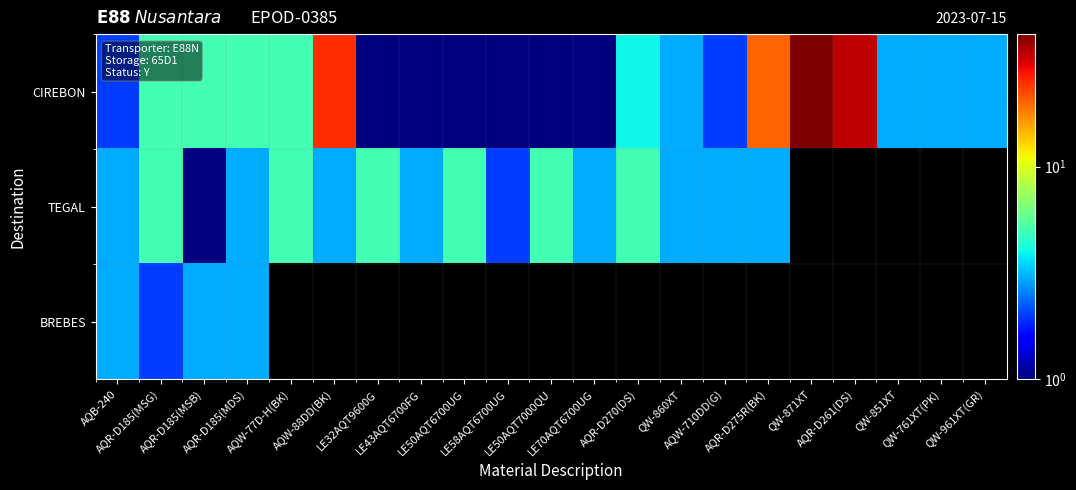

Which category has the lowest value in the BREBES series?

AQR-D185(MSG)